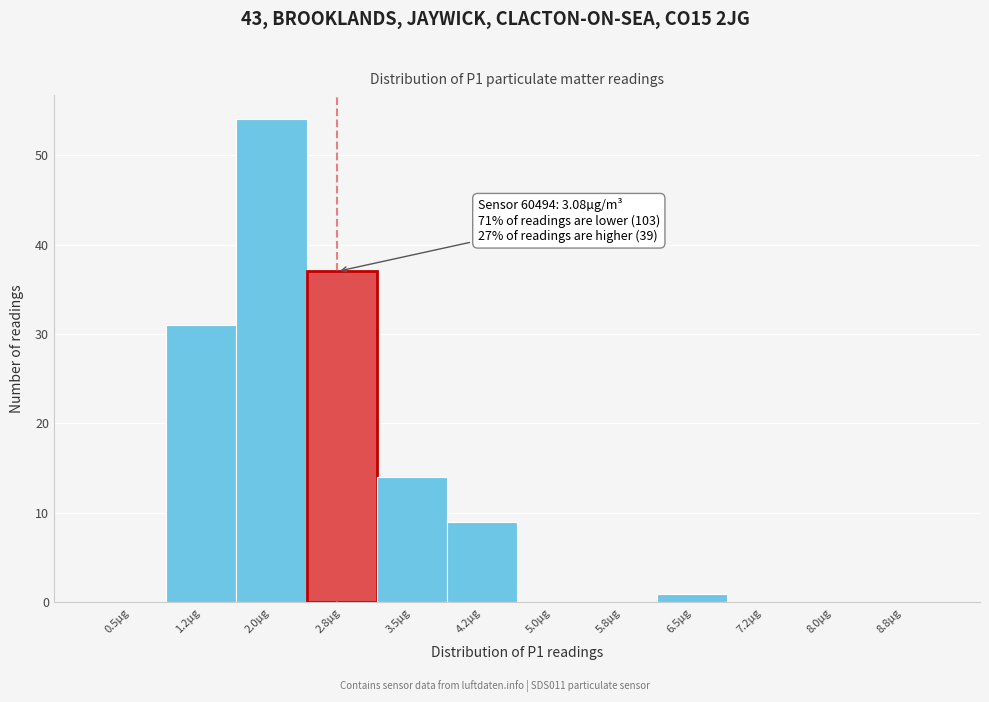

Reading left to right, transcribe all the data shown in this chart.

0.5µg=0	1.2µg=31	2.0µg=54	2.8µg=37	3.5µg=14	4.2µg=9	5.0µg=0	5.8µg=0	6.5µg=1	7.2µg=0	8.0µg=0	8.8µg=0